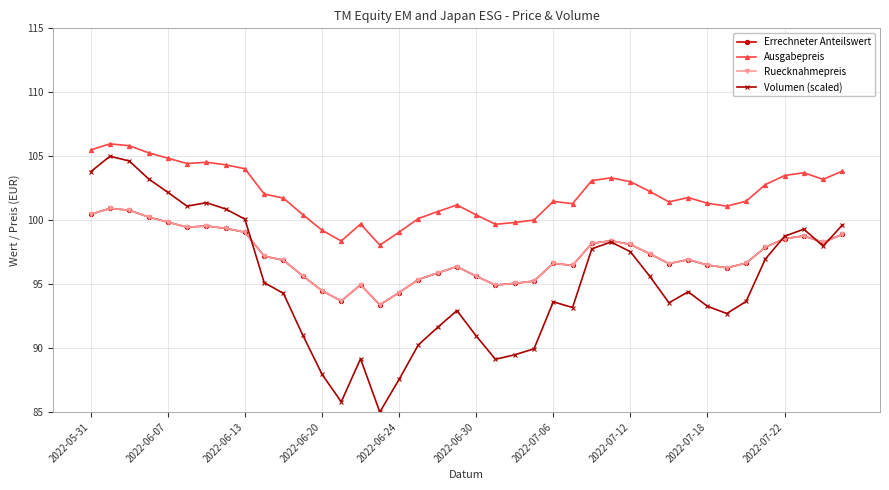

Is this an area chart (filled region under the line)?

No